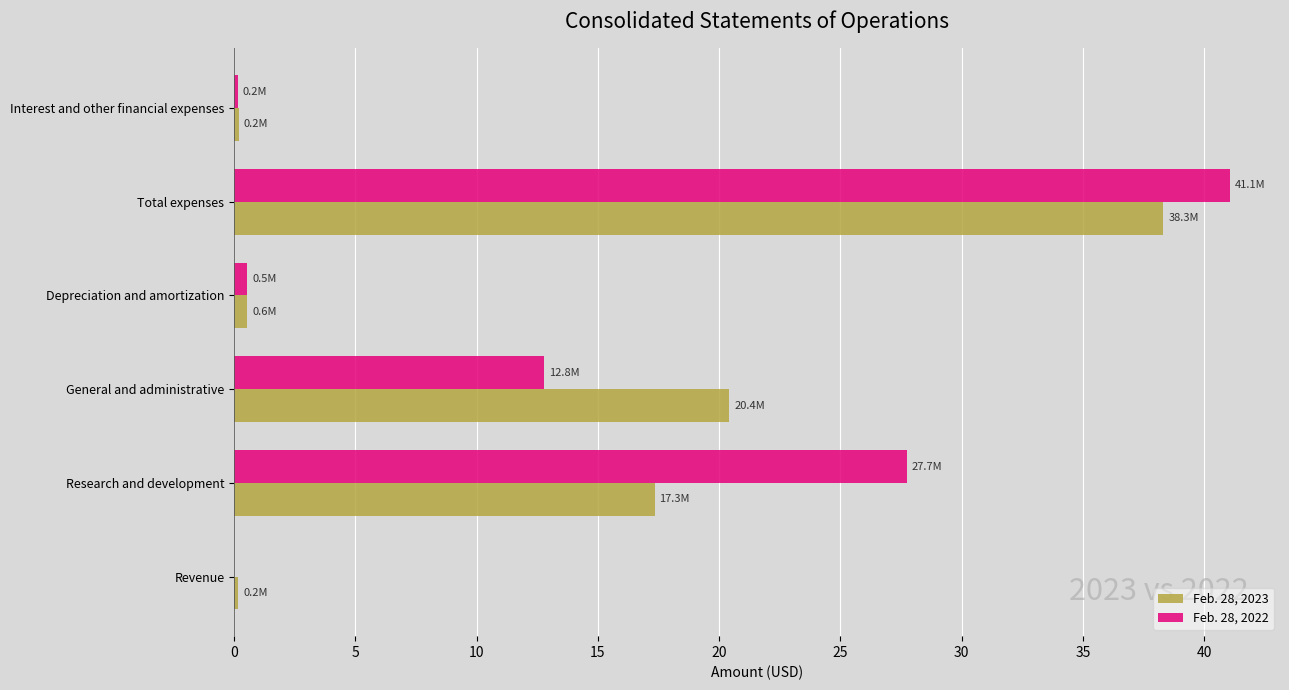

How many values in the Feb. 28, 2023 series exceed 17?

3